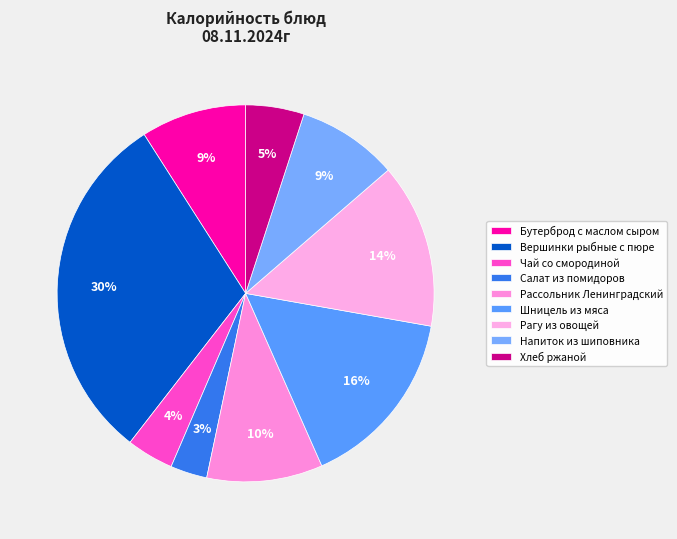

Count the number of slices in the pie.

9